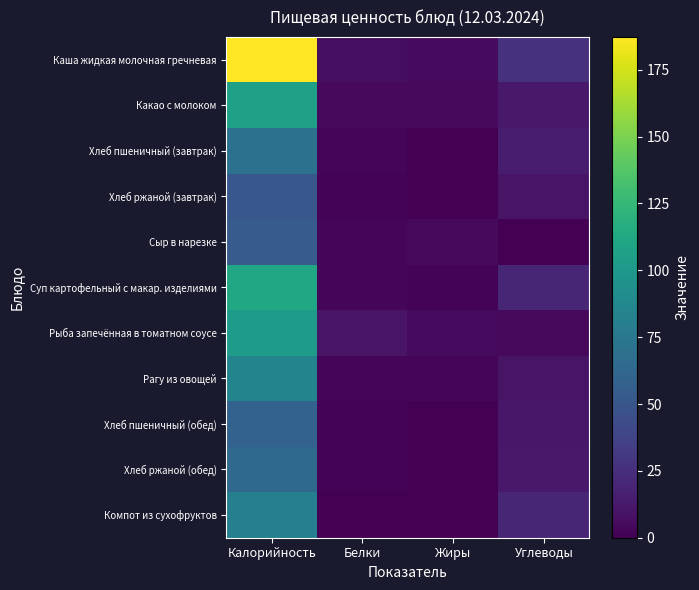

At Углеводы, list the series in order from largest to smallest.

Каша жидкая молочная гречневая, Суп картофельный с макар. изделиями, Компот из сухофруктов, Хлеб пшеничный (завтрак), Хлеб ржаной (обед), Какао с молоком, Хлеб пшеничный (обед), Хлеб ржаной (завтрак), Рагу из овощей, Рыба запечённая в томатном соусе, Сыр в нарезке